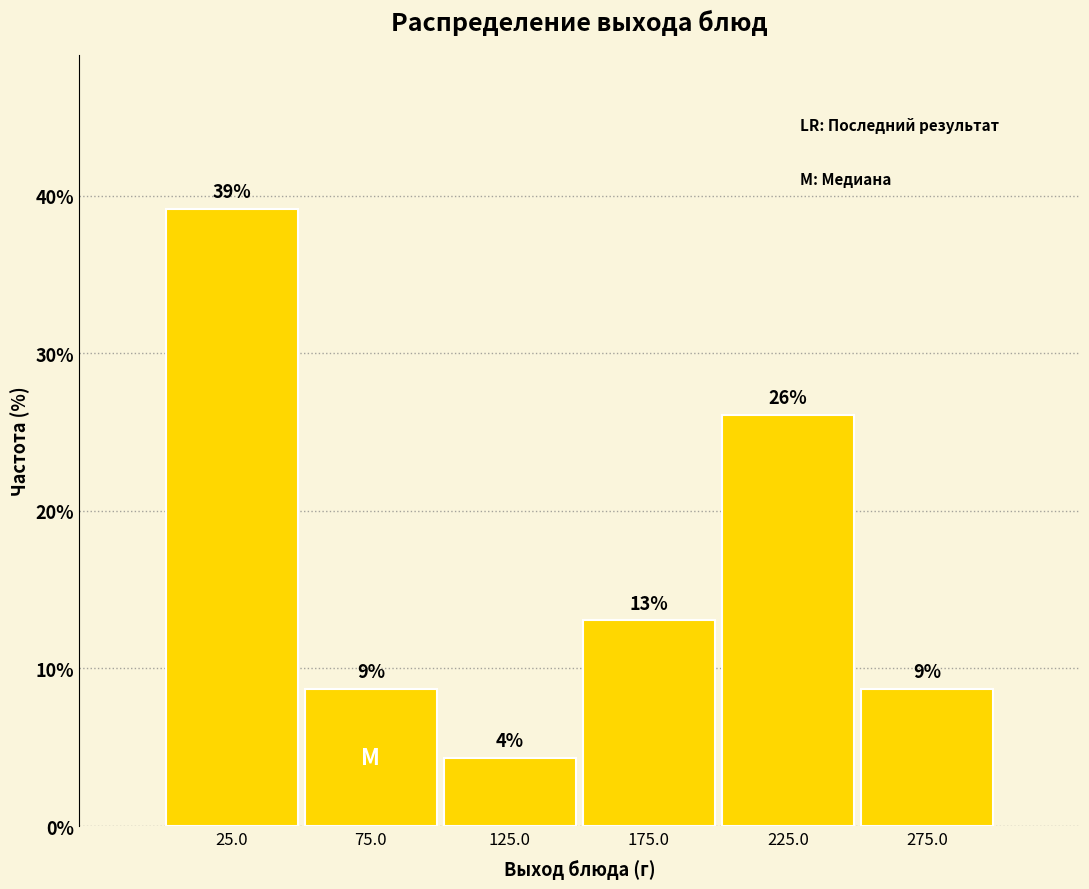

What is the value of the 4th bar from the left?

13.0